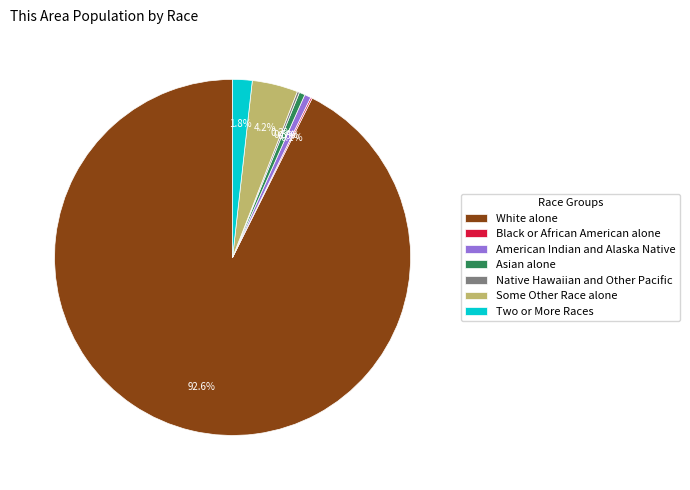

Which category has the biggest portion of the pie?

White alone